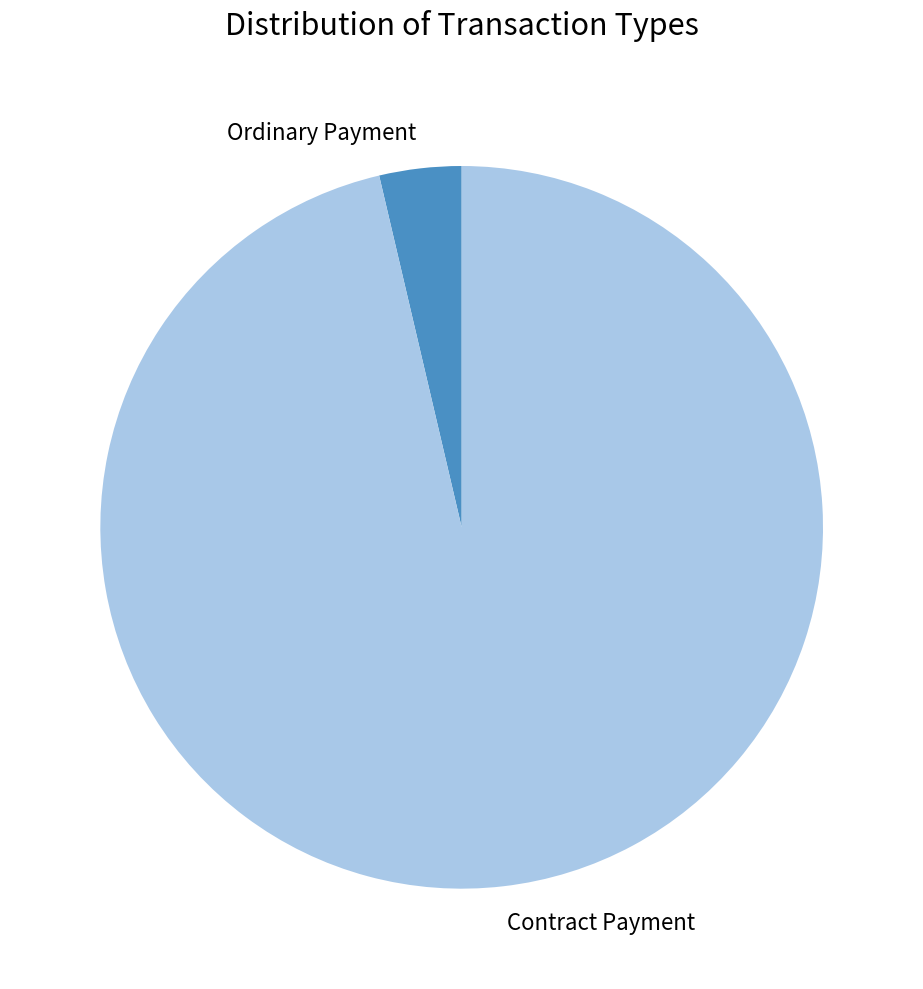

What is the smallest slice in the pie chart?

Ordinary Payment